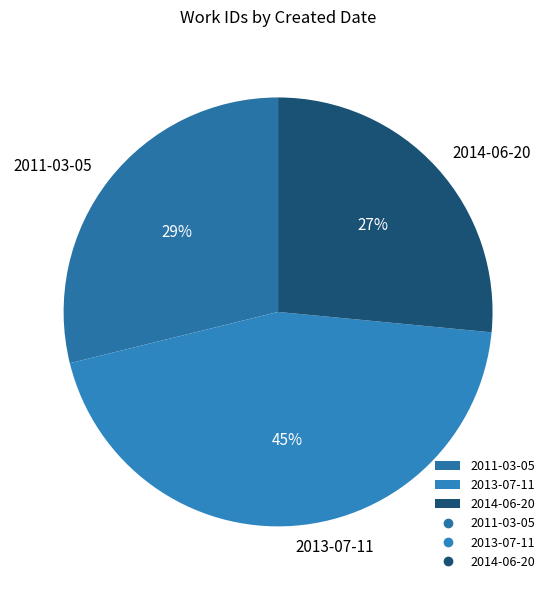

To the nearest percent, what is the combined percentage of 2013-07-11 and 2011-03-05?

73%